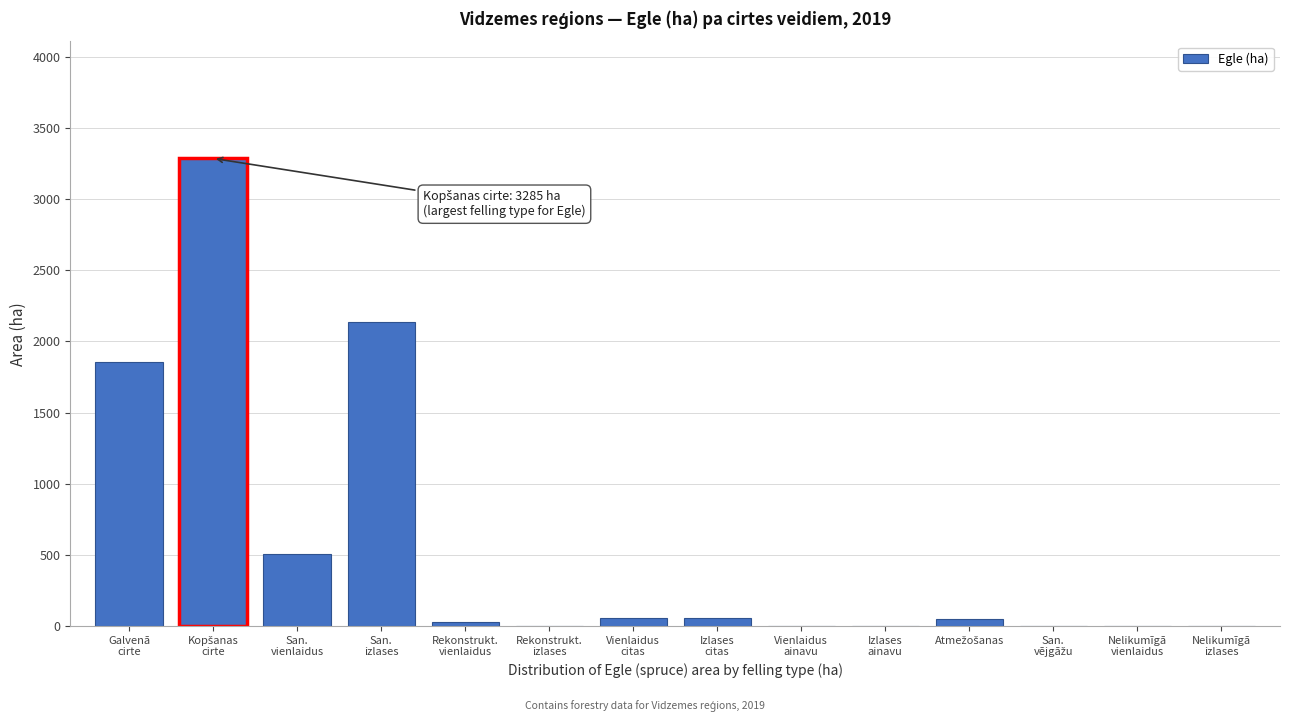

What is the sum of all values?

7987.1